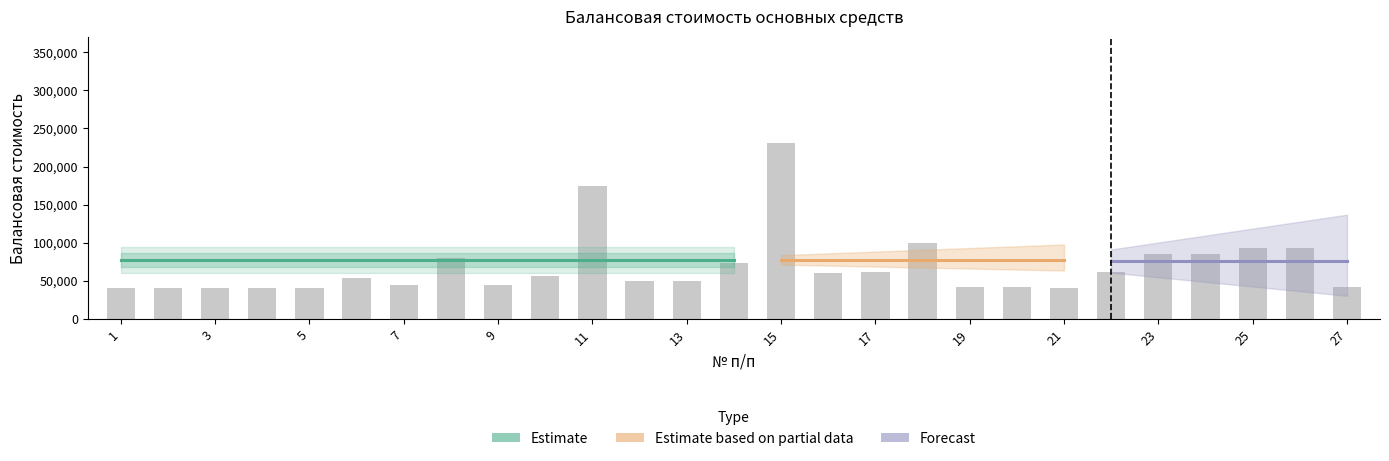

What is the ratio of the value at 4 to the value at 24?

0.5